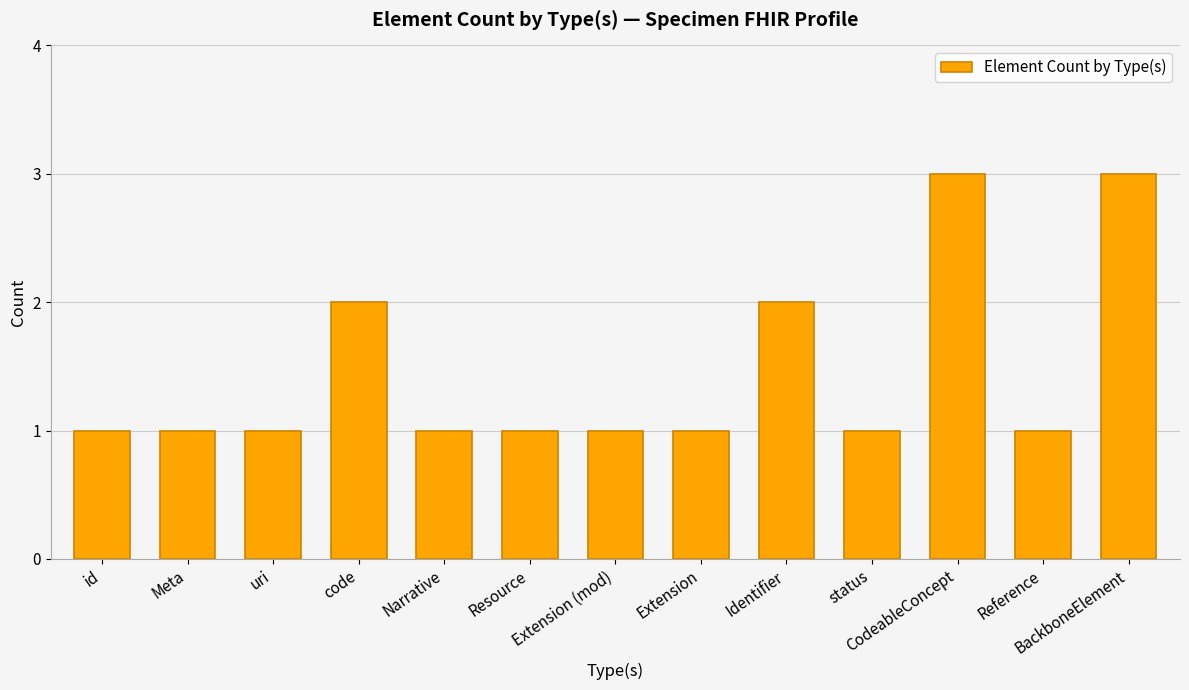

Are the bars horizontal?

No